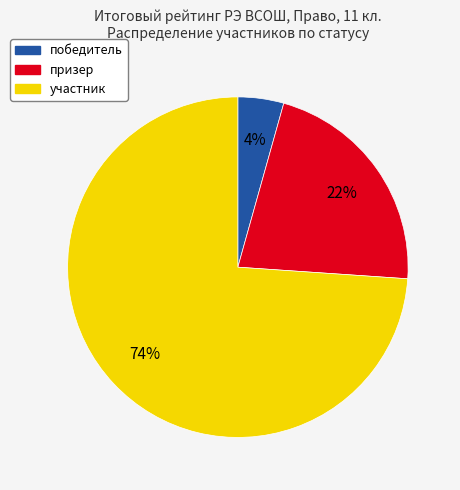

To the nearest percent, what is the difference between the largest and smallest slice percentages?

70%